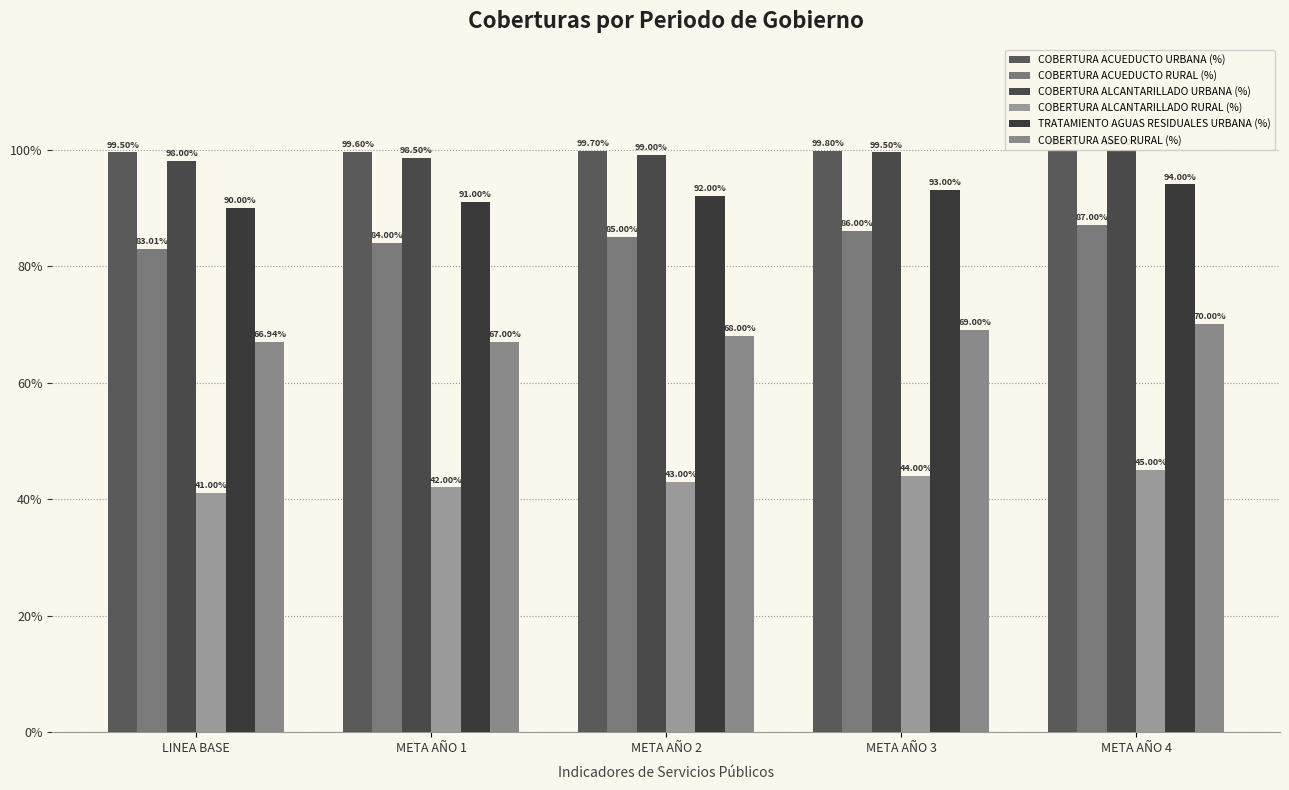

What is the label of the 3rd bar from the right?

META AÑO 2